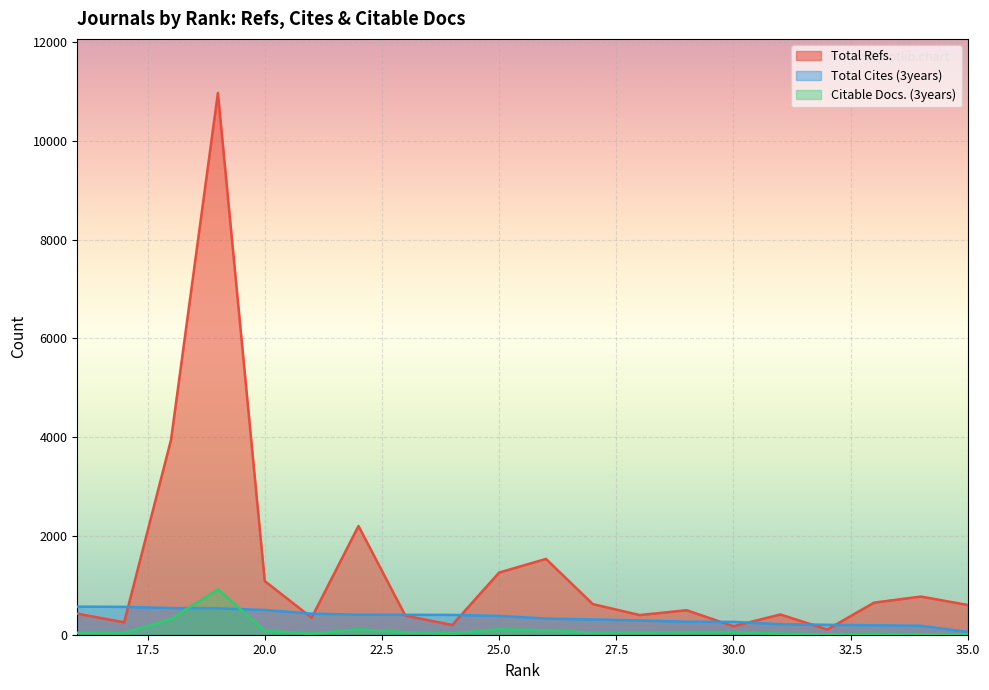

What is the minimum value for Total Cites (3years)?

56